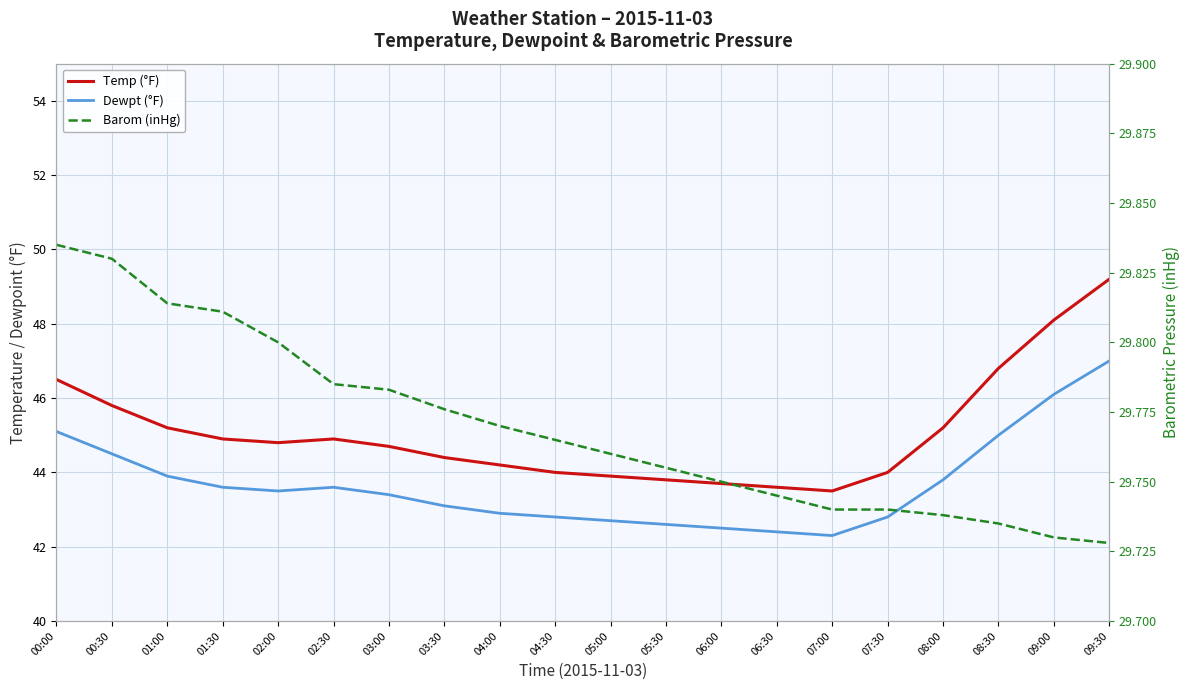

Does the chart display data point markers on the line(s)?

No